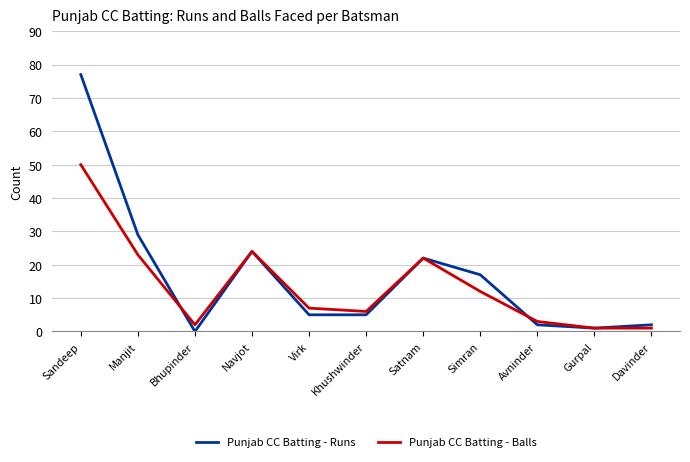

Reading left to right, transcribe all the data shown in this chart.

Punjab CC Batting - Runs: Sandeep=77	Manjit=29	Bhupinder=0	Navjot=24	Virk=5	Khushwinder=5	Satnam=22	Simran=17	Avninder=2	Gurpal=1	Davinder=2
Punjab CC Batting - Balls: Sandeep=50	Manjit=23	Bhupinder=2	Navjot=24	Virk=7	Khushwinder=6	Satnam=22	Simran=12	Avninder=3	Gurpal=1	Davinder=1